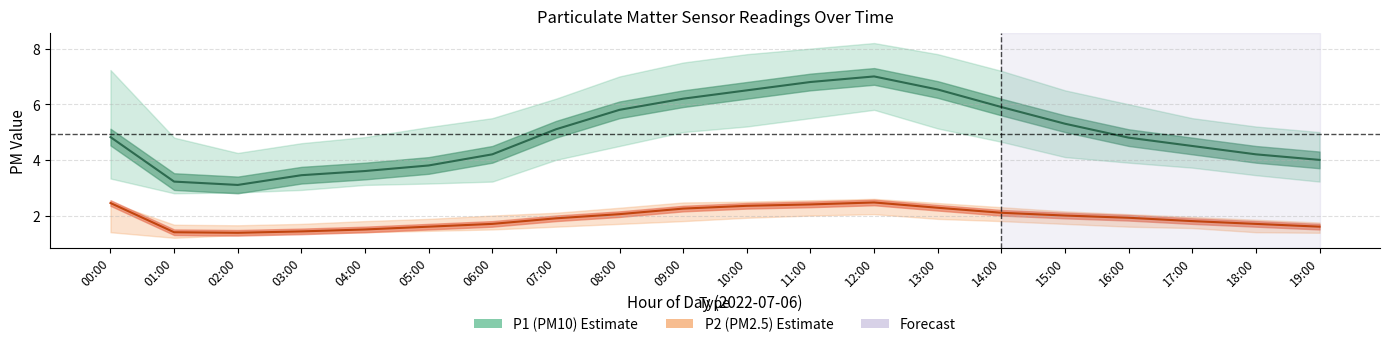

What is the spread (max minus min) of values at 05:00?

3.7